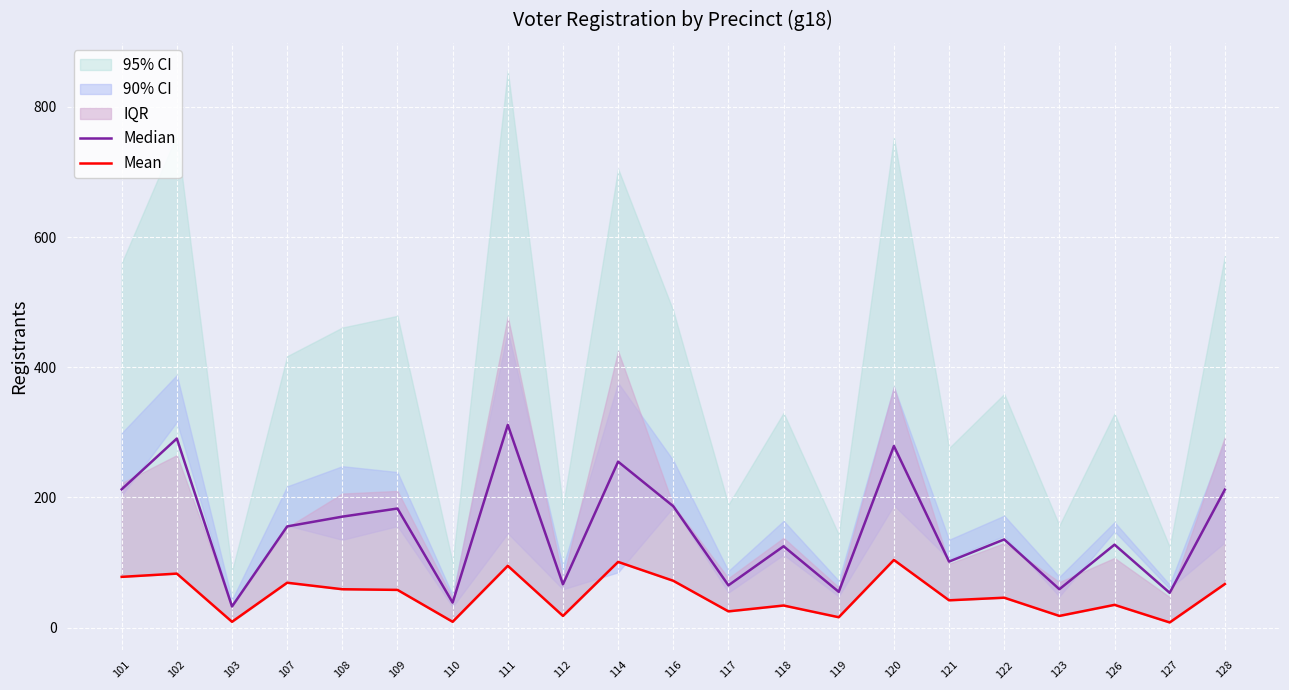

True or false: Mean has a value of 7.1 at 117.

False